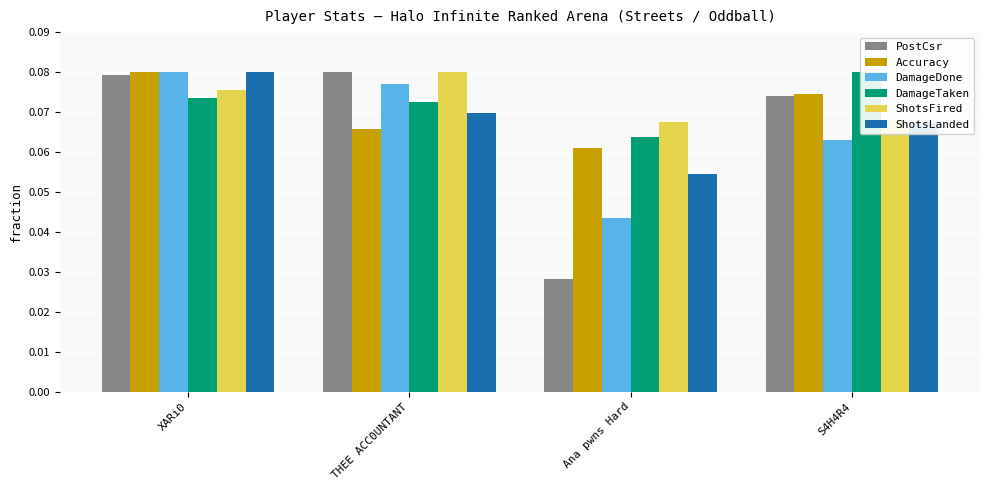

What are all the series names shown in the legend?

PostCsr, Accuracy, DamageDone, DamageTaken, ShotsFired, ShotsLanded